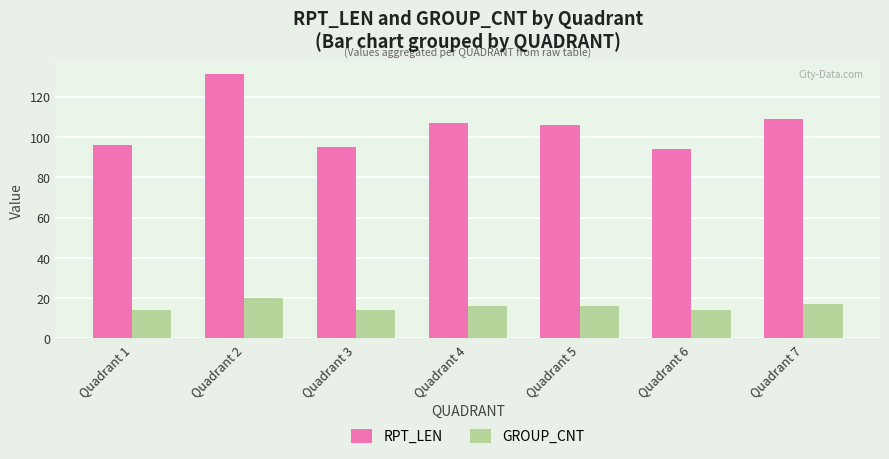

Which category has the highest value in the GROUP_CNT series?

Quadrant 2